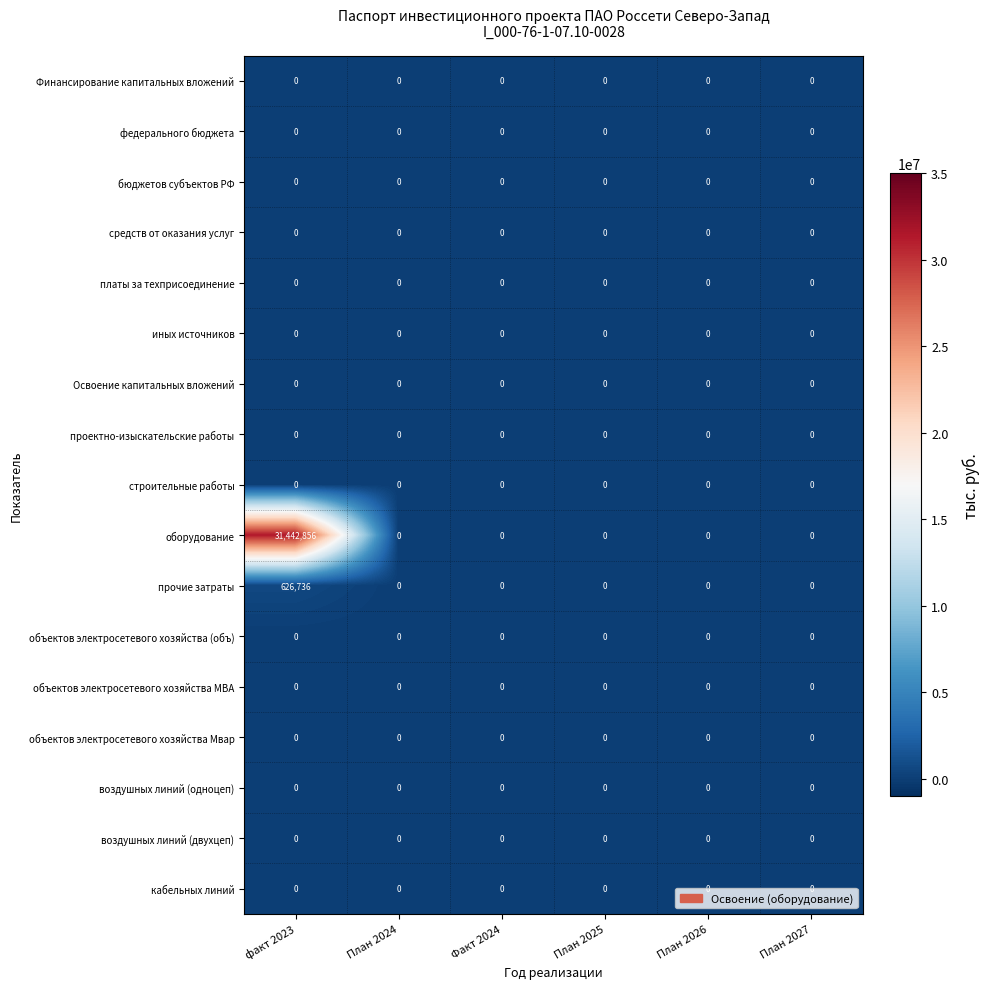

Which label corresponds to the largest value in the chart?

факт 2023